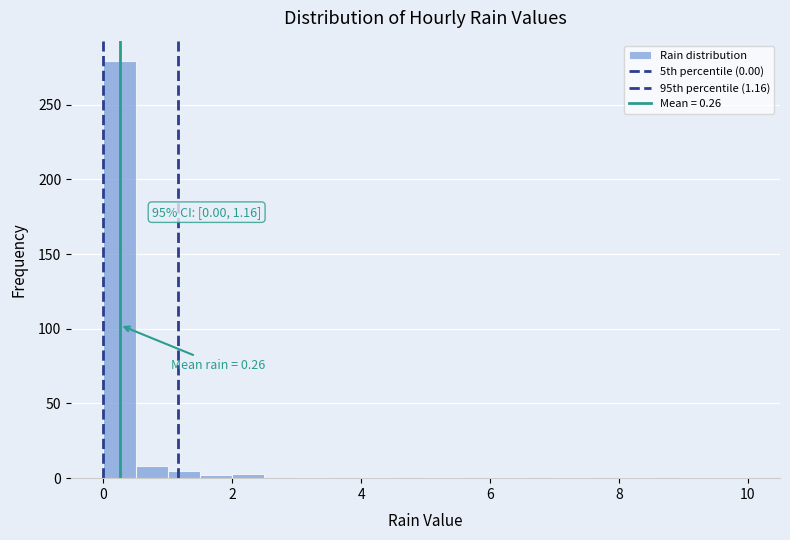

Around what value on the x-axis is the tallest bar? Give the approximate position of its centre, as read against the axis.

0.2